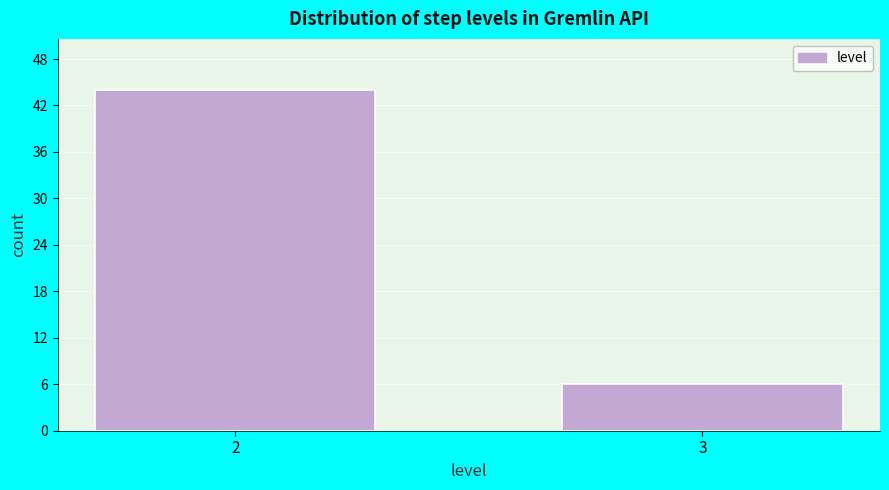

Reading right to left, transcribe all the data shown in this chart.

6	44